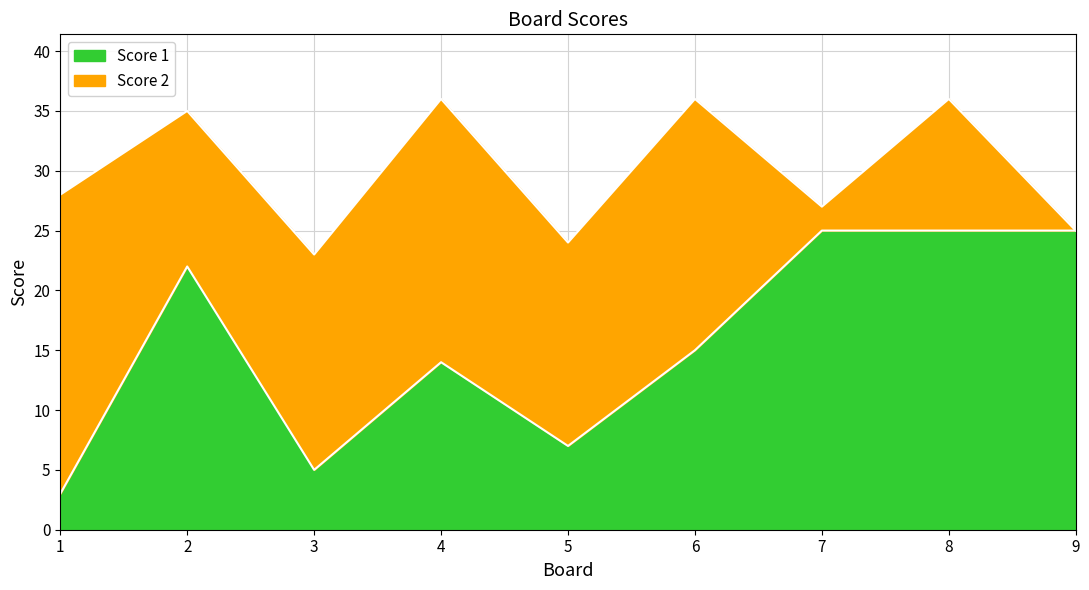

How many lines are shown in the chart?

2